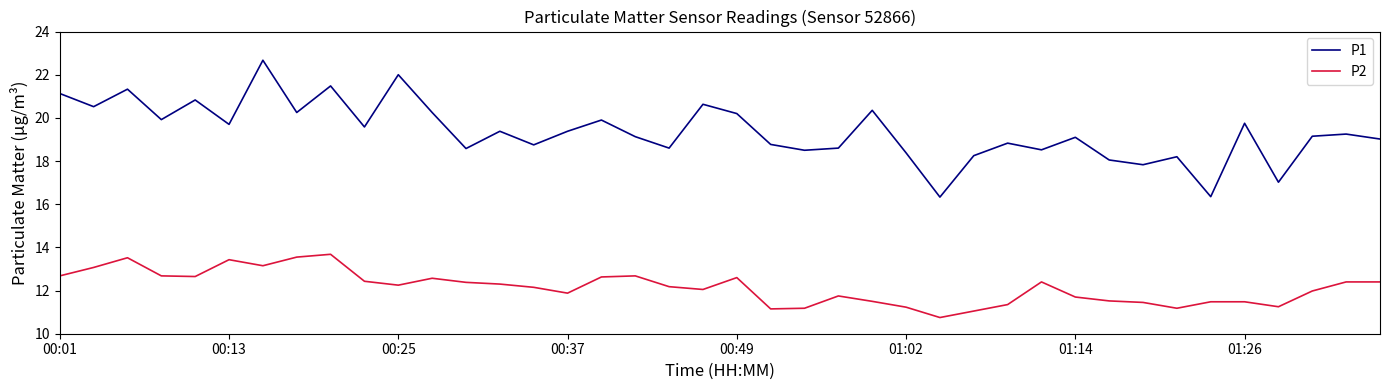

What is the maximum value for P2?

13.7